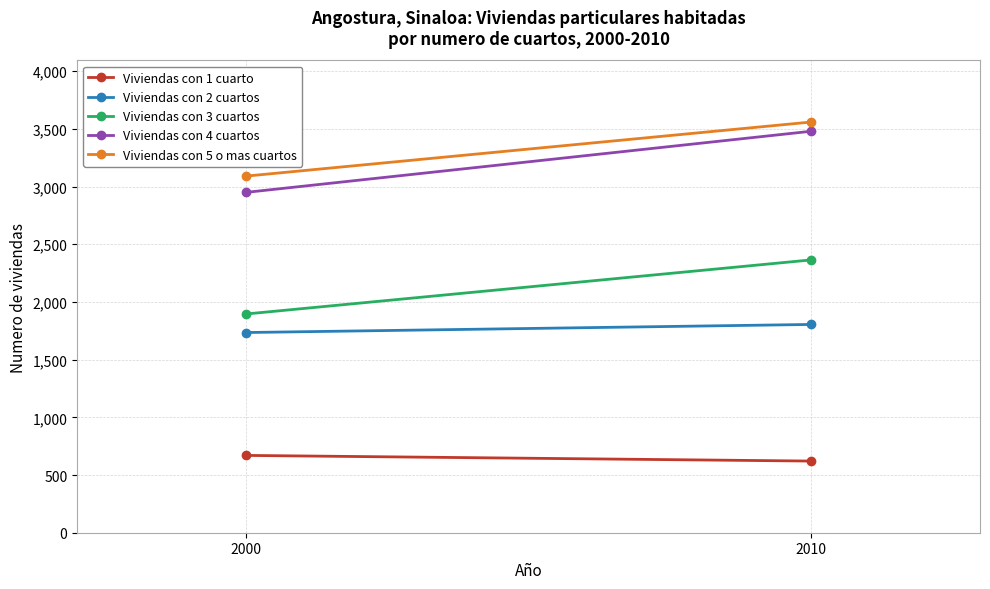

Is this an area chart (filled region under the line)?

No